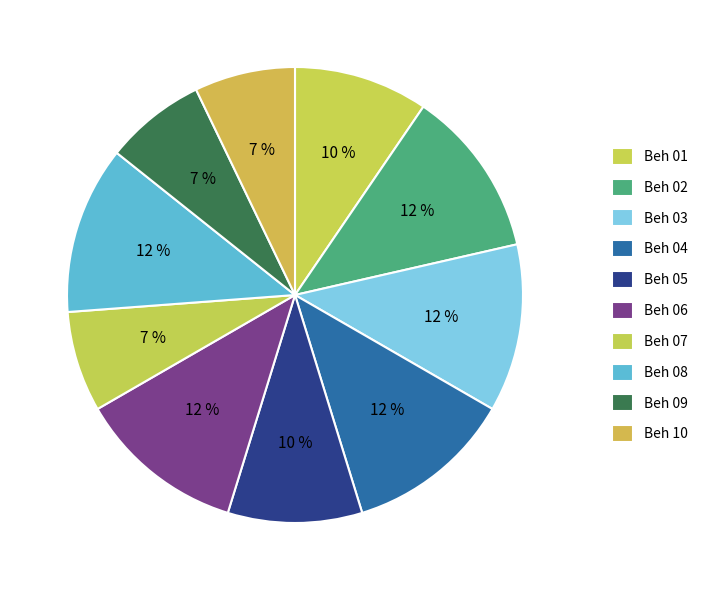

How many segments does this pie chart have?

10